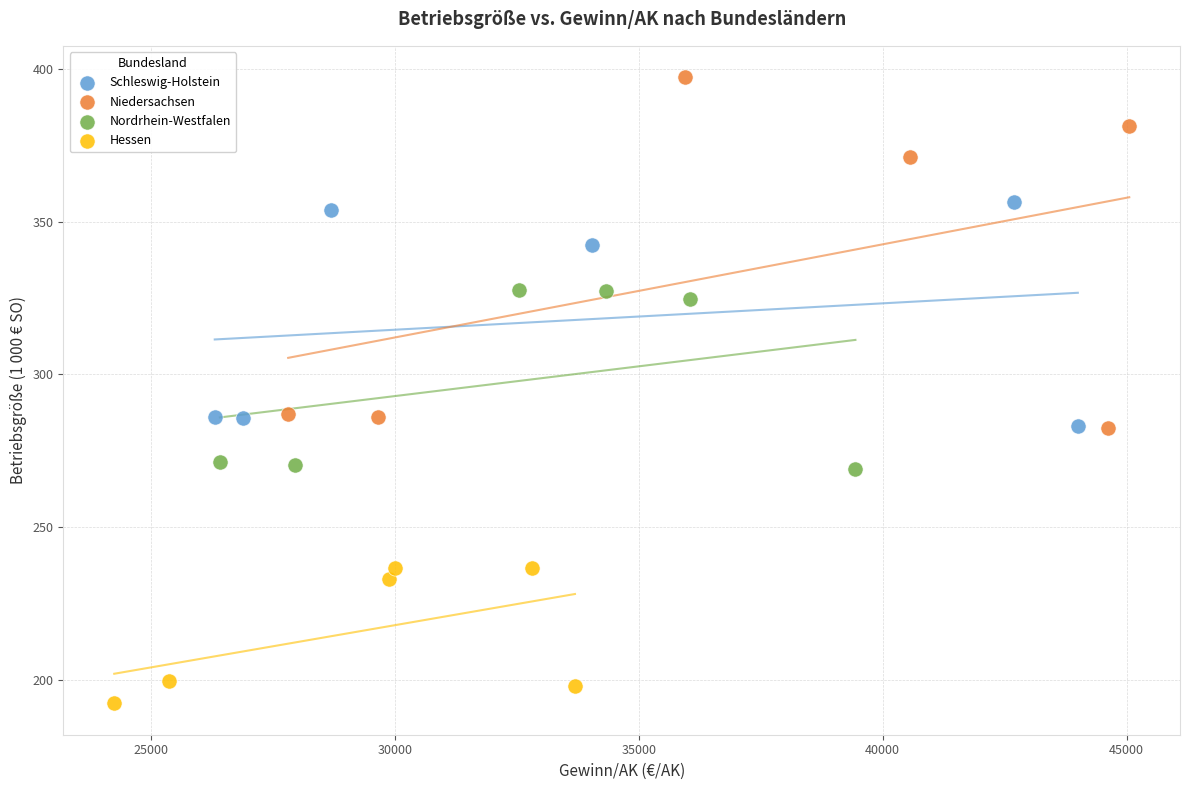

Which series reaches the maximum Y coordinate?

Niedersachsen